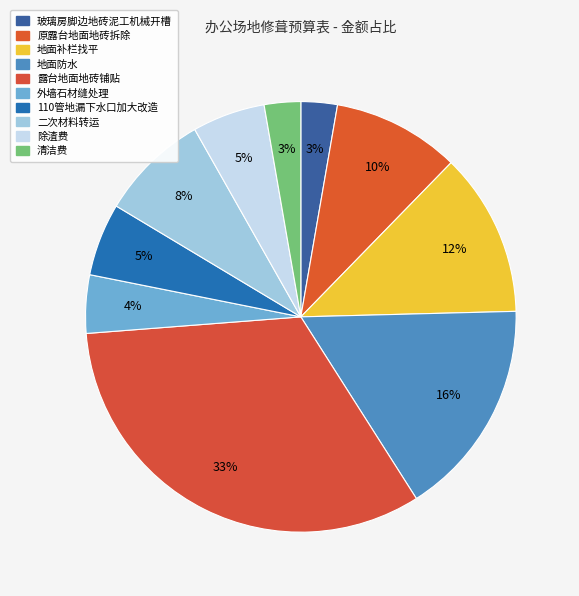

Which has a higher value, 玻璃房脚边地砖泥工机械开槽 or 地面防水?

地面防水